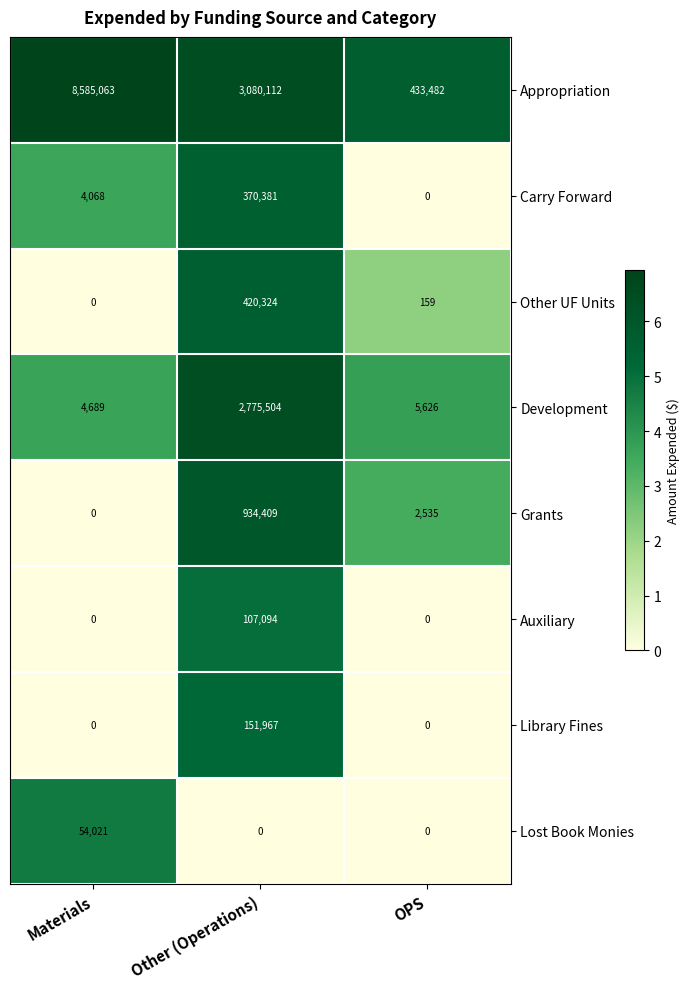

What is the sum of all Auxiliary values?

107094